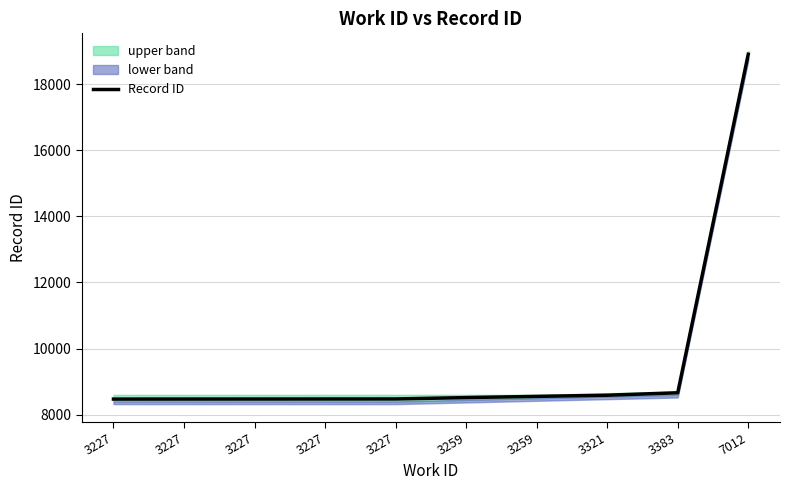

How many lines are shown in the chart?

1